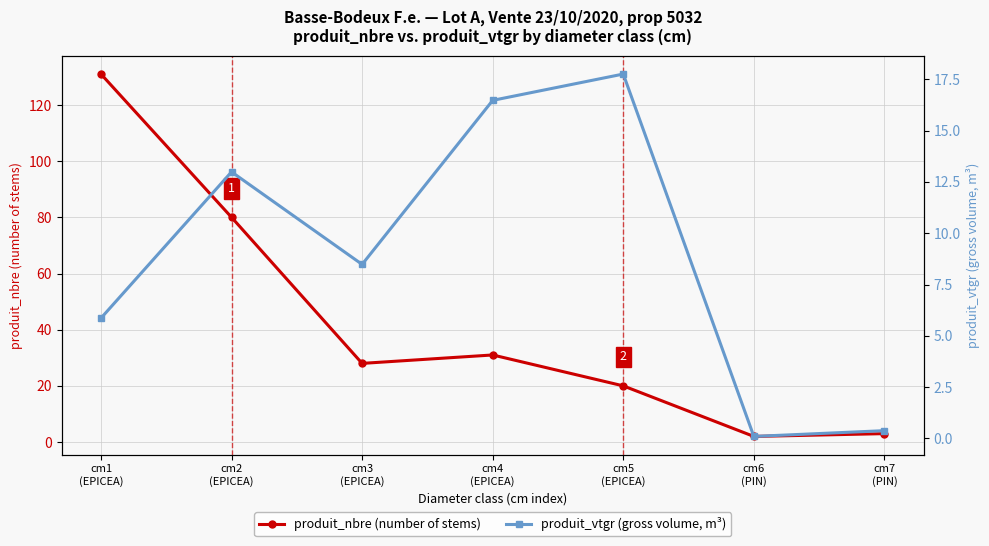

The value of produit_vtgr (gross volume, m³) at cm7
(PIN) is 0.4. True or false?

True